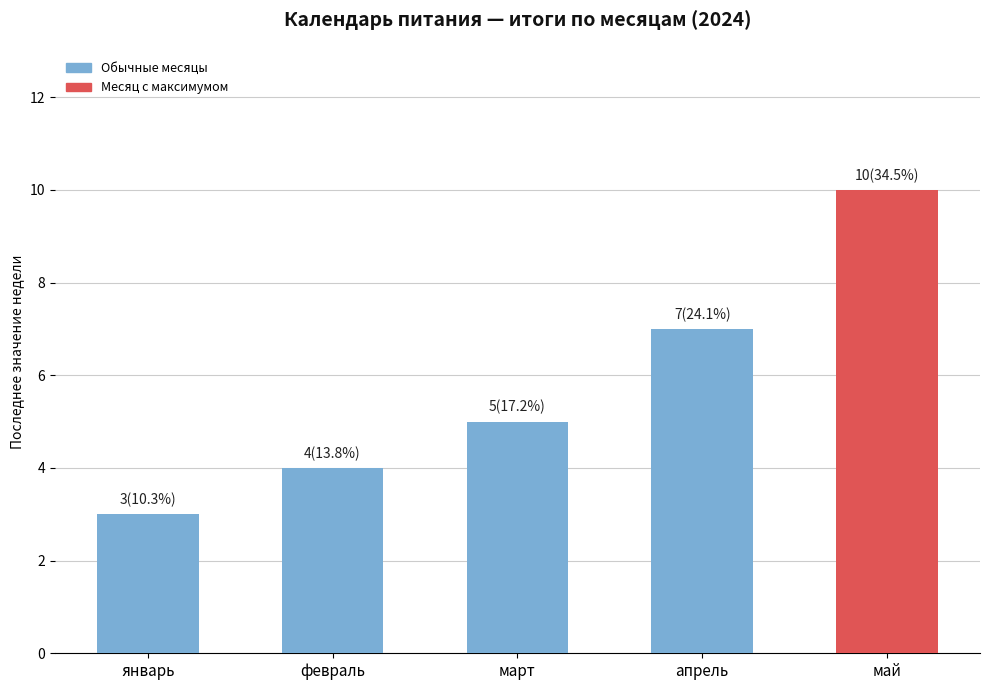

Are the bars horizontal?

No